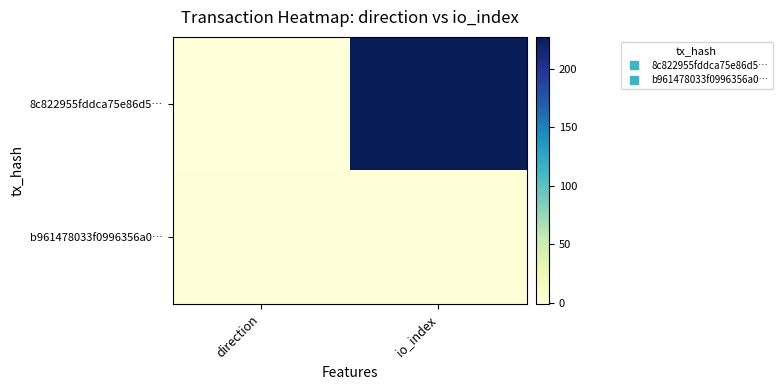

Which series changed the most between direction and io_index?

8c822955fddca75e86d5…